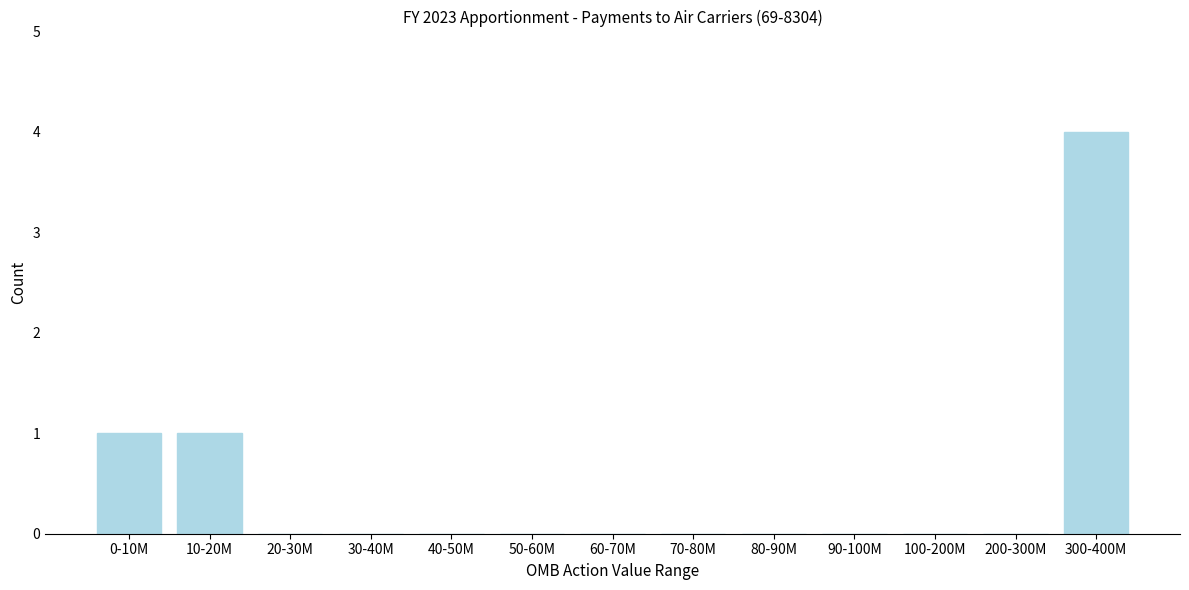

Reading right to left, extract all data points from this chart.

300-400M=4	200-300M=0	100-200M=0	90-100M=0	80-90M=0	70-80M=0	60-70M=0	50-60M=0	40-50M=0	30-40M=0	20-30M=0	10-20M=1	0-10M=1